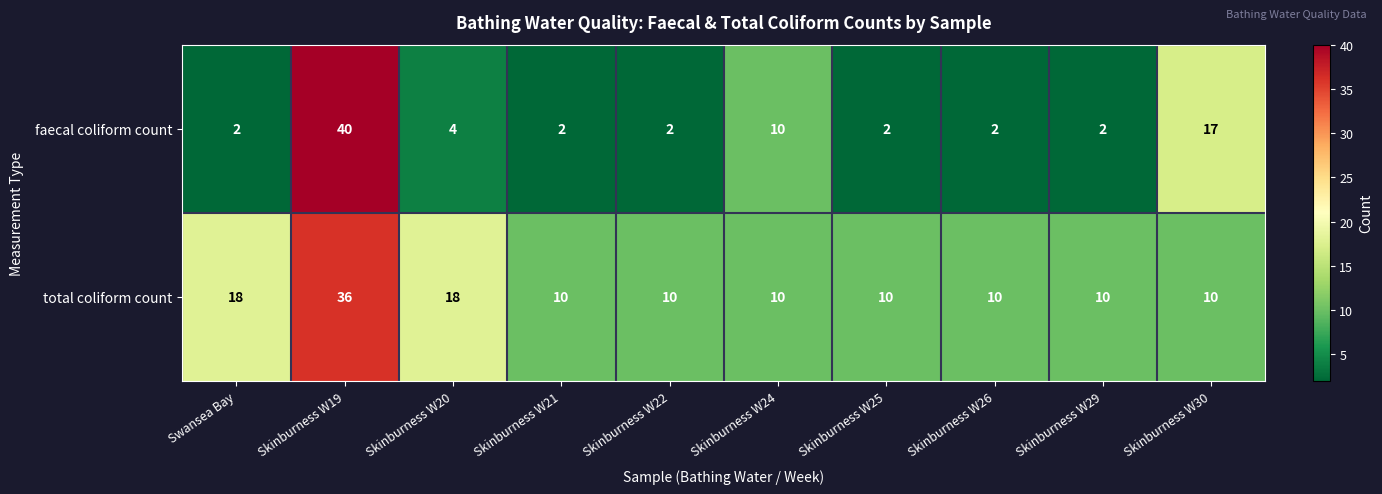

What is the difference between the maximum and second lowest values in the faecal coliform count series?

38